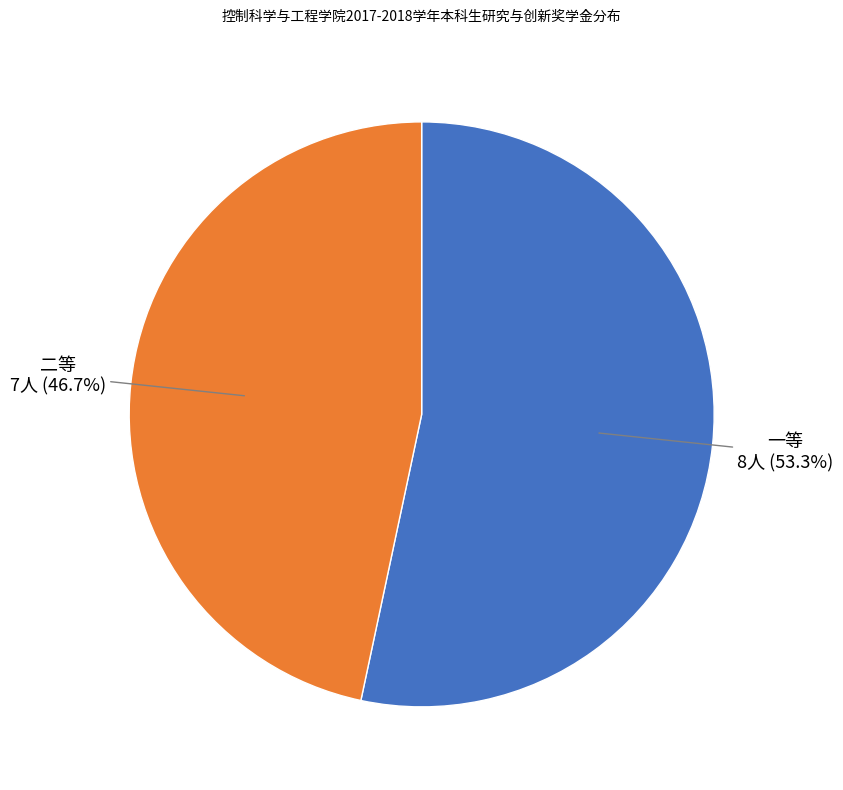

Which slice is the smallest?

二等